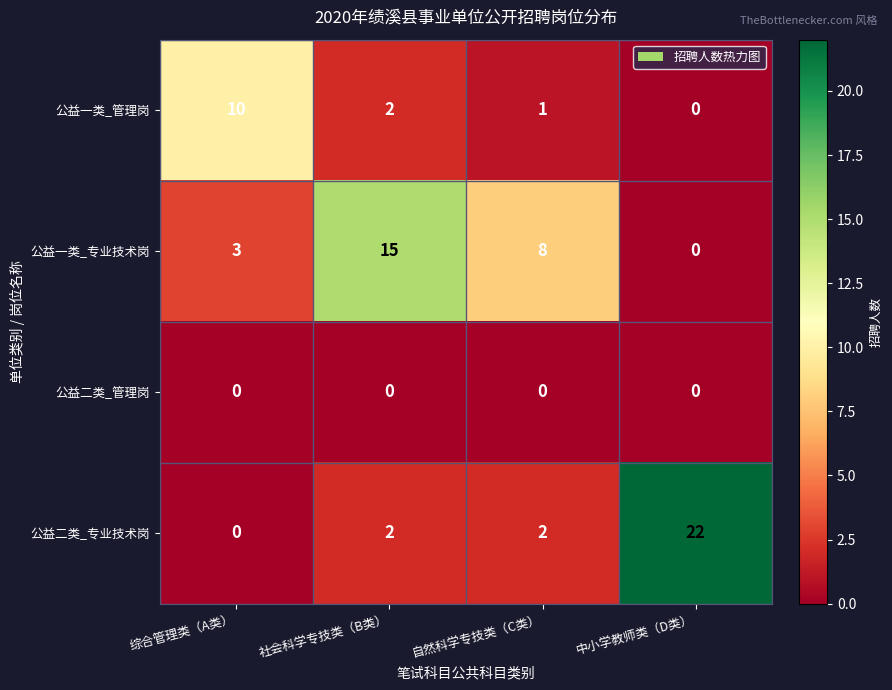

What is the difference between the second highest and second lowest values in the 公益一类_专业技术岗 series?

5